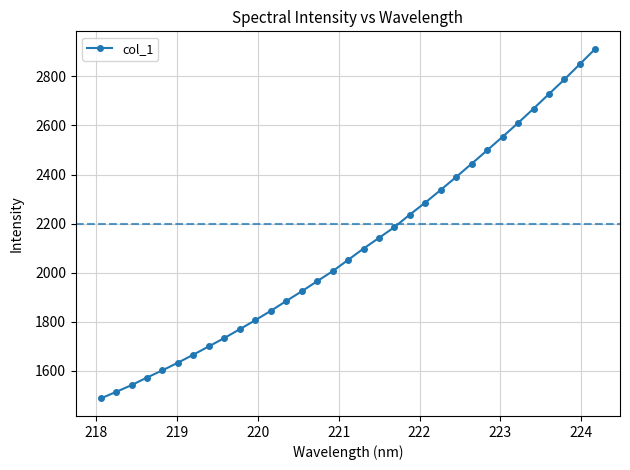

What is the difference between the maximum and minimum values?

1425.1